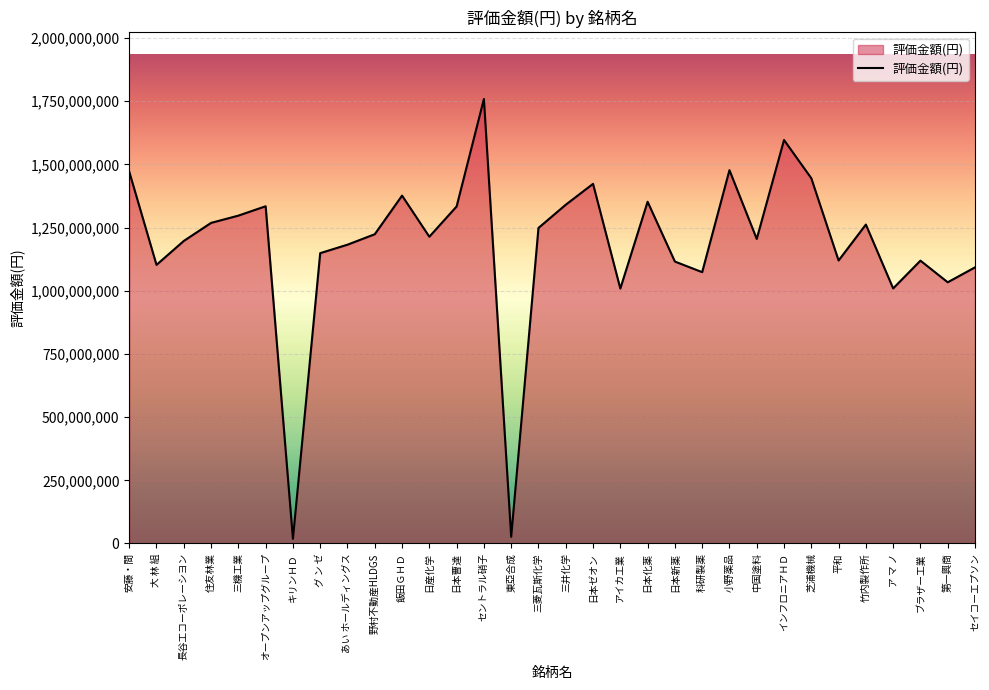

At which category does the chart reach its peak across all series?

セントラル硝子